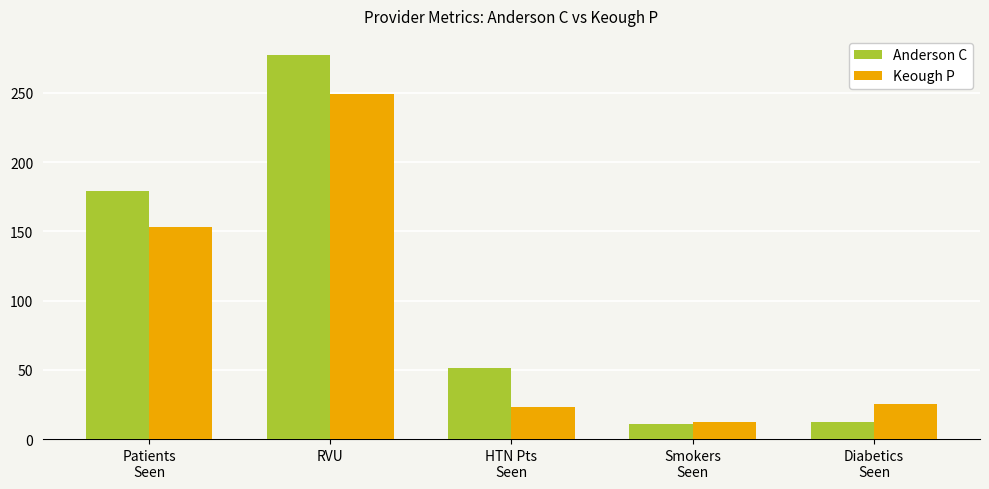

At which category is the sum across all series the highest?

RVU